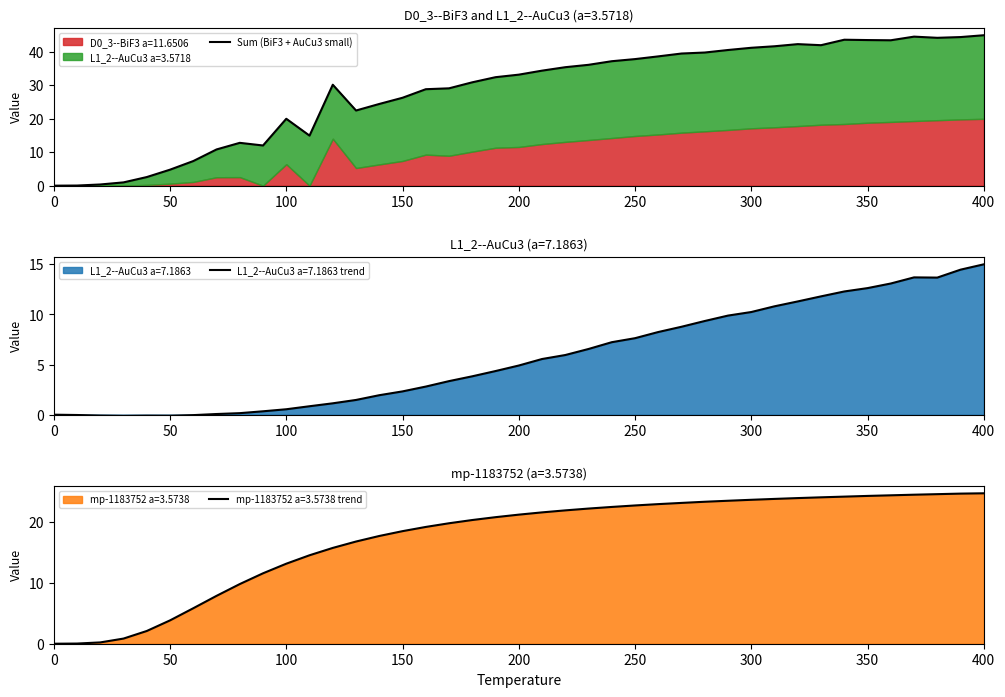

What is the total value across all series at 200.0?

59.3